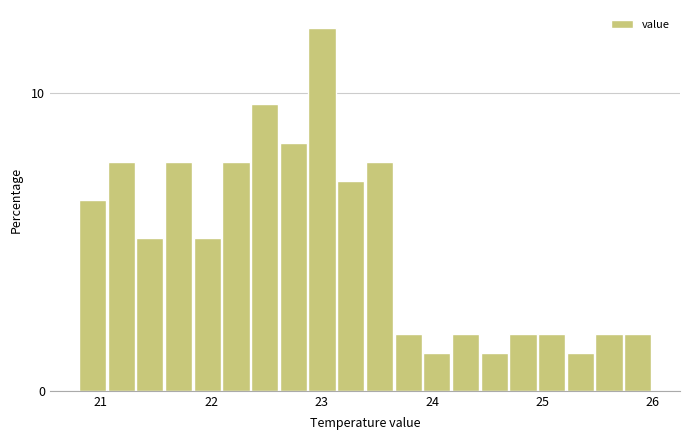

Read against the x-axis, roughly where is the centre of the tallest bar?

23.0